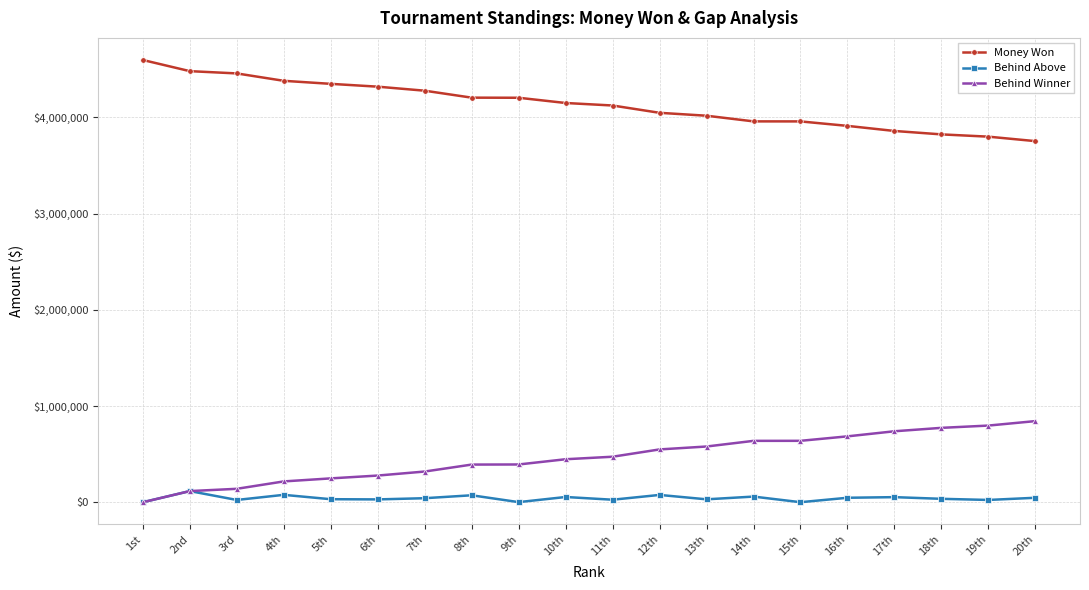

At which label does Behind Winner reach its minimum?

1st